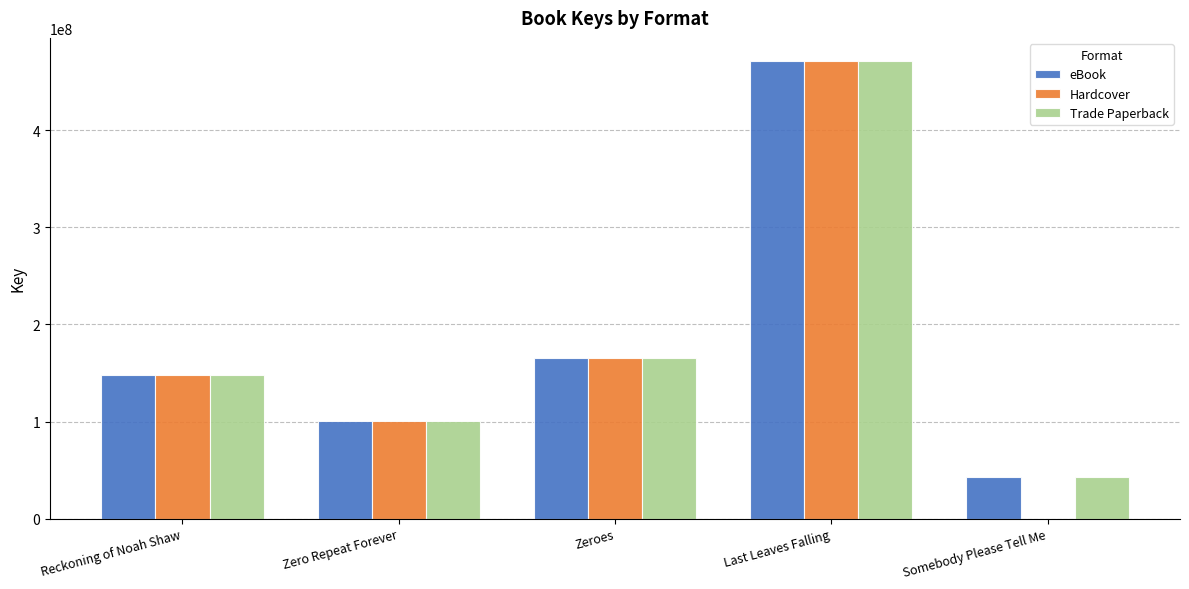

What is the approximate value of eBook at Zero Repeat Forever?

100220336